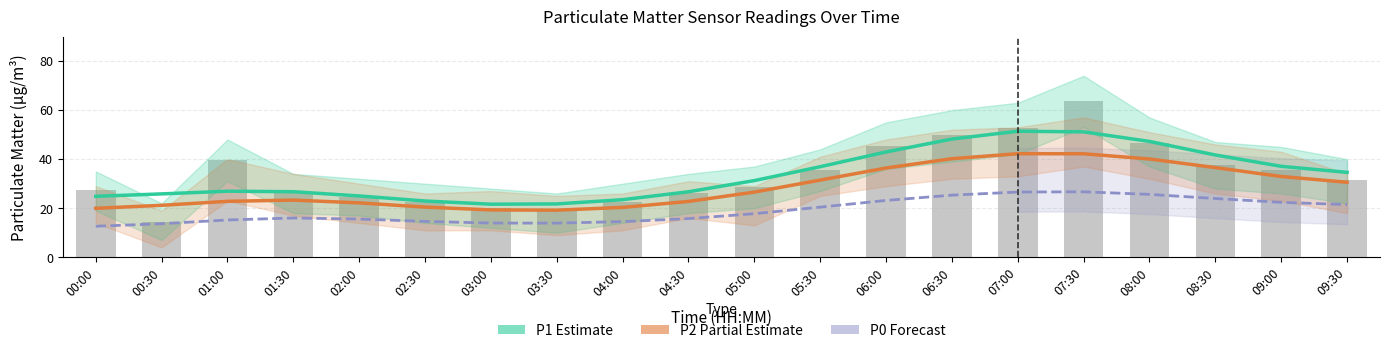

What is the sum of all Raw P1 values?

668.4